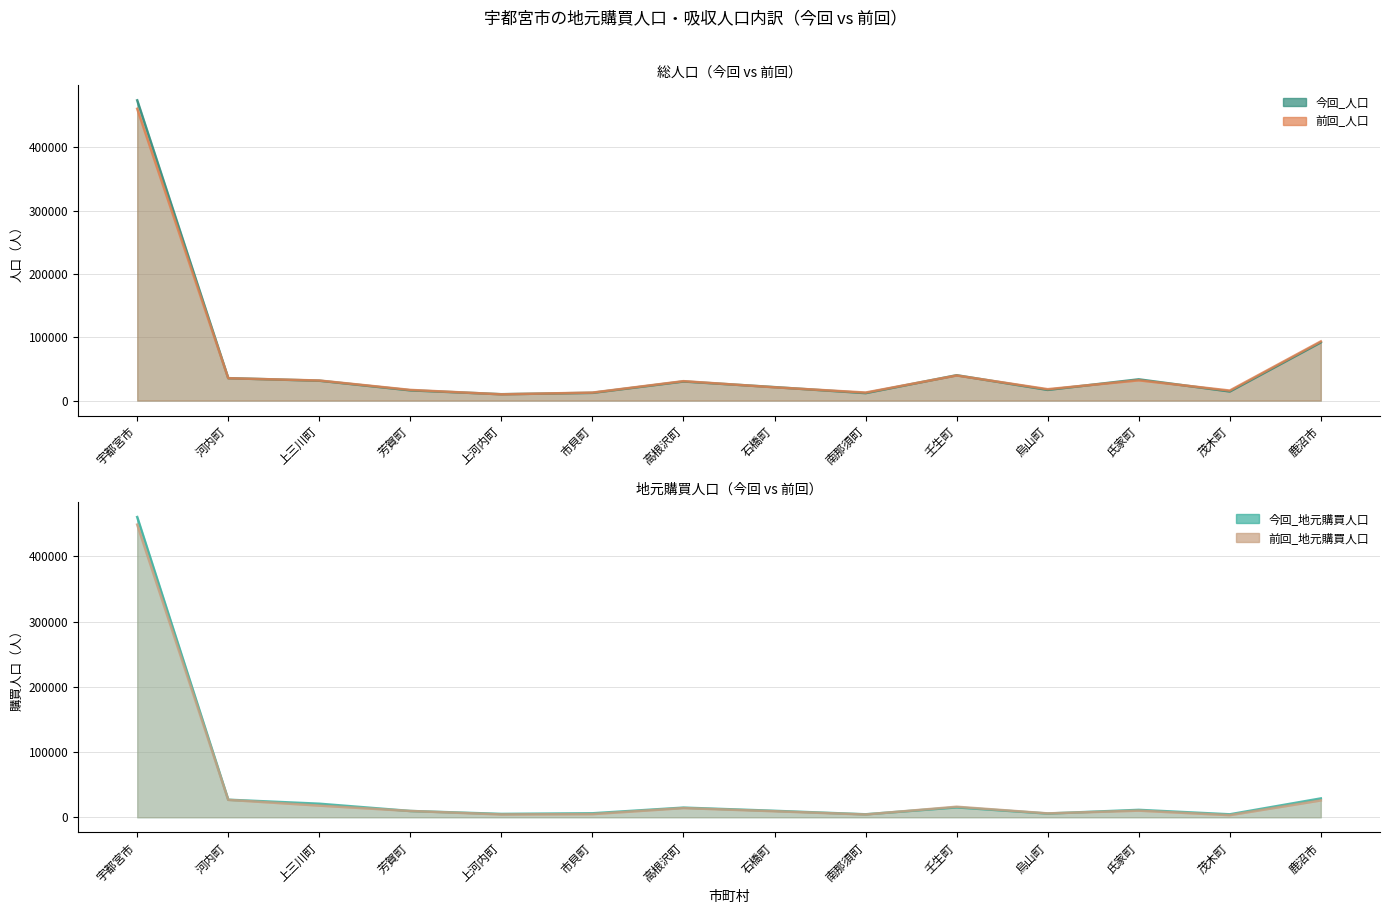

True or false: 今回_人口 and 前回_人口 cross at least once.

True